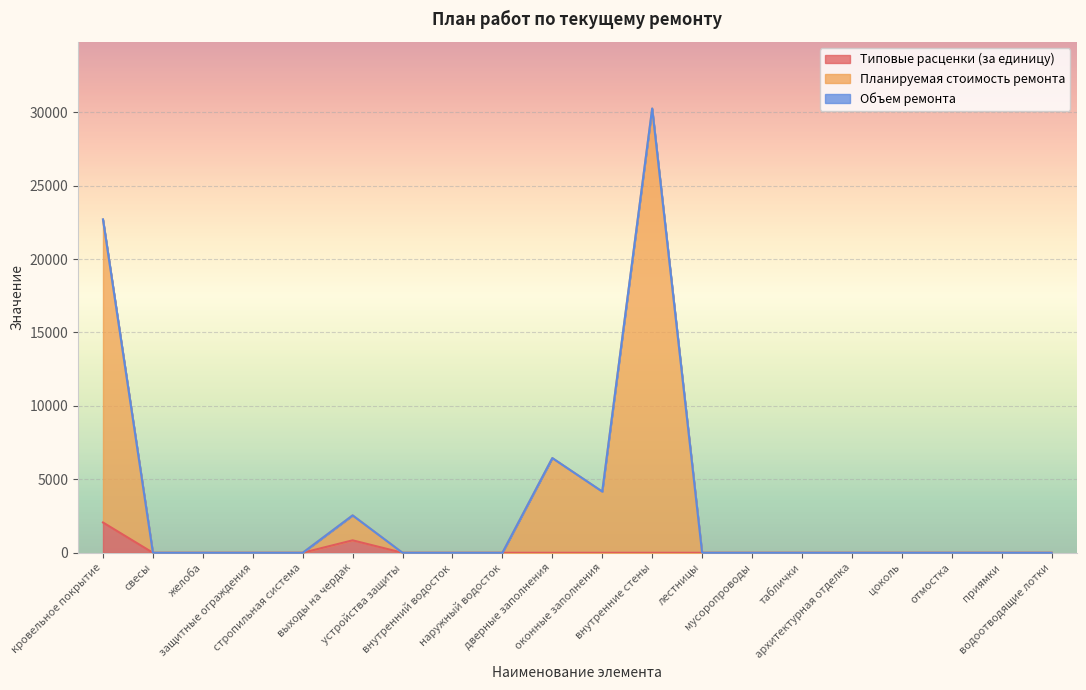

Which category has the highest value in the Объем ремонта series?

внутренние стены